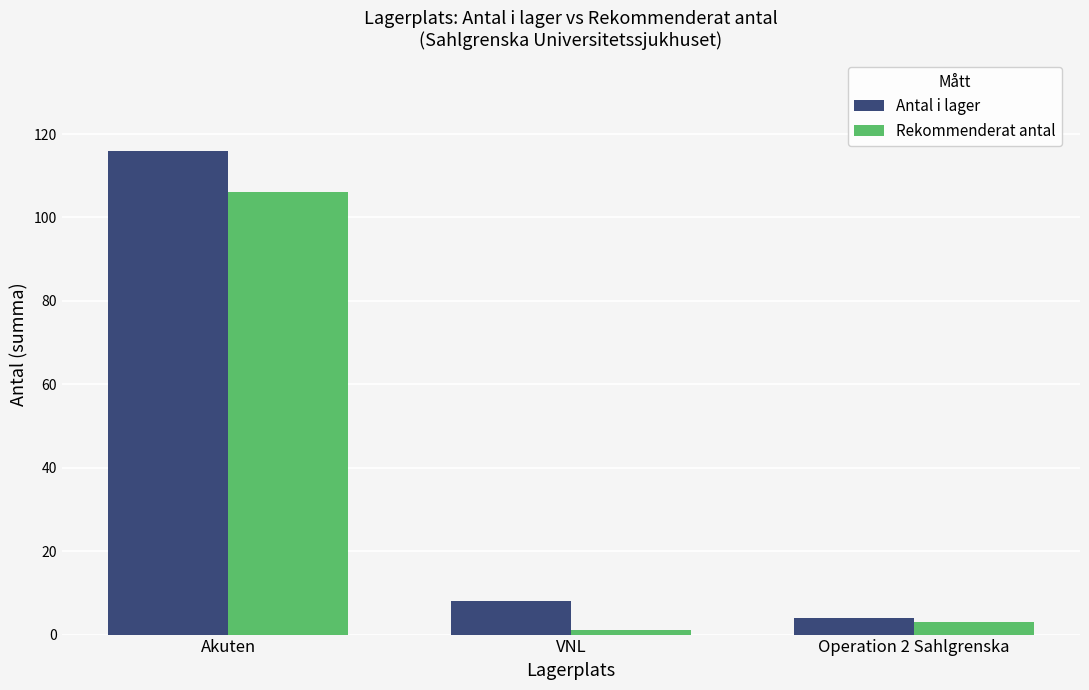

Are the bars grouped side by side (vs. stacked)?

Yes